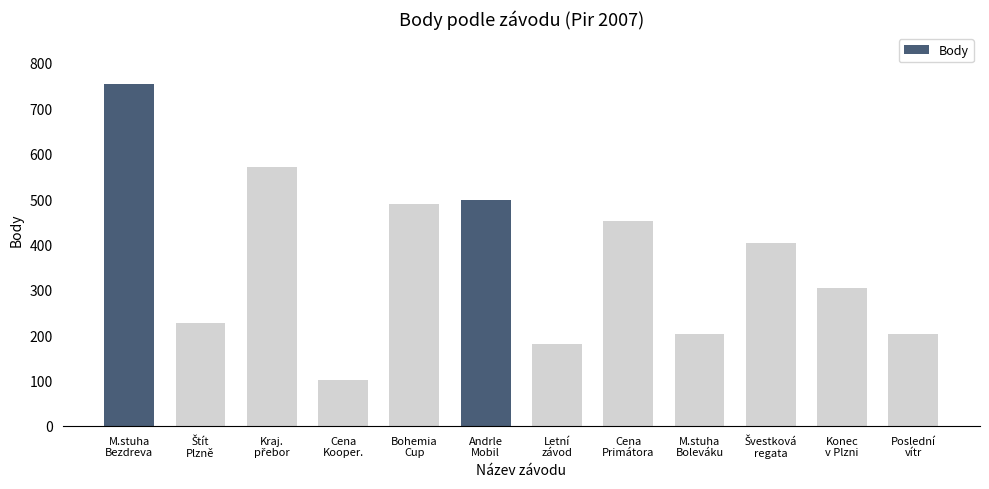

What is the greatest value displayed?

753